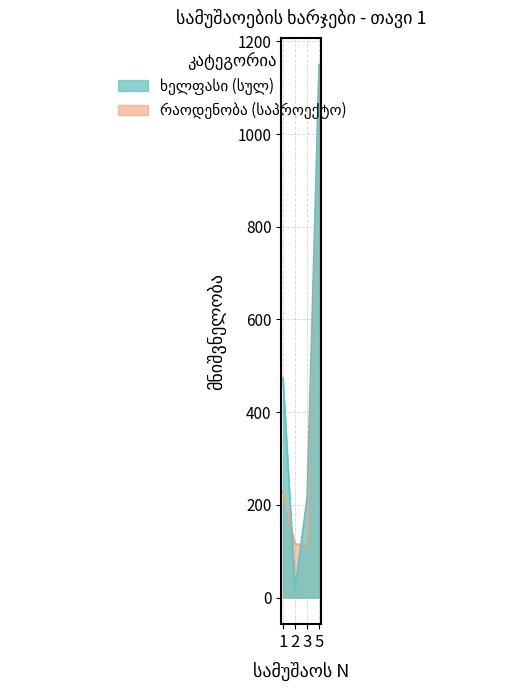

Reading left to right, extract all data points from this chart.

ხელფასი (სულ): 473.8	17.2	215.1	1150.0
რაოდენობა (საპ.): 230.0	115.0	115.0	1150.0